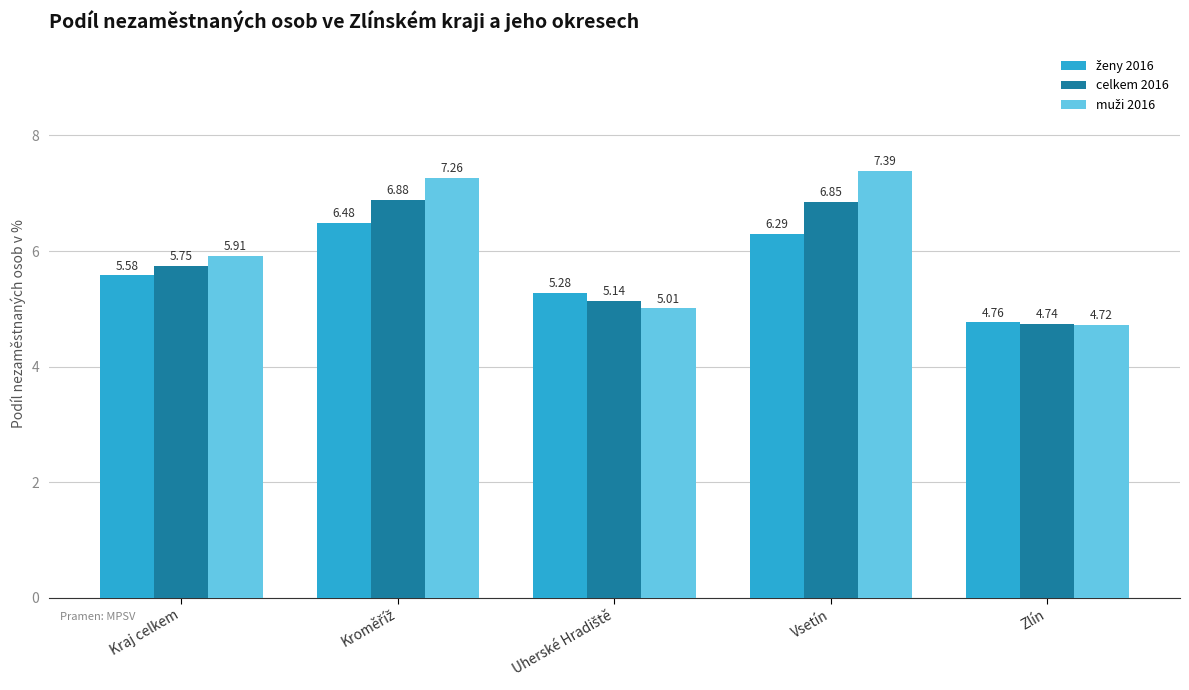

What is the difference between the celkem 2016 values at Vsetín and Kraj celkem?

1.1